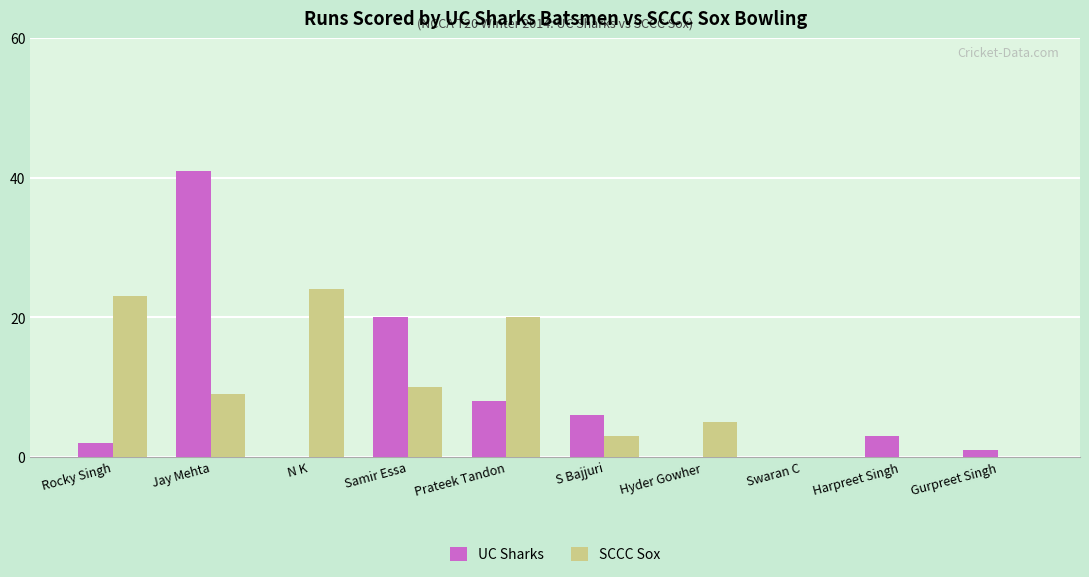

Count the SCCC Sox values in the range 0 to 20.

8